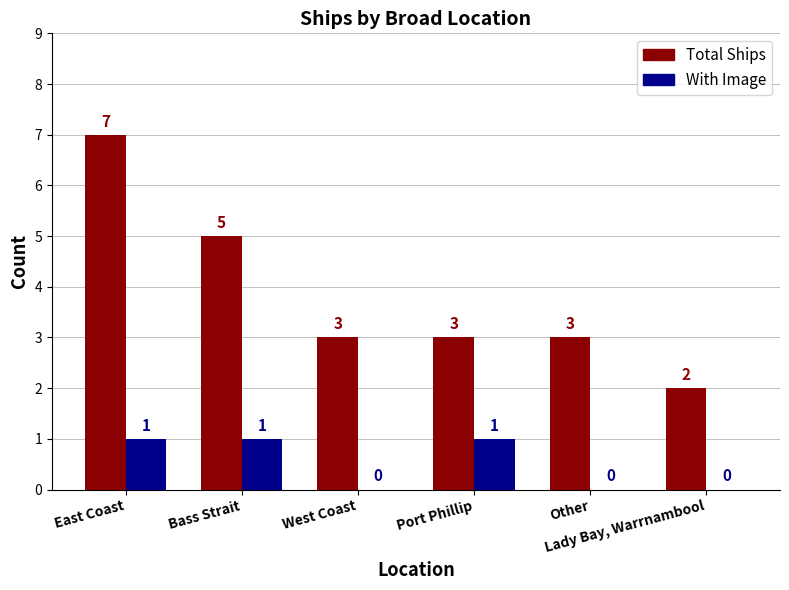

What are all the series names shown in the legend?

Total Ships, With Image